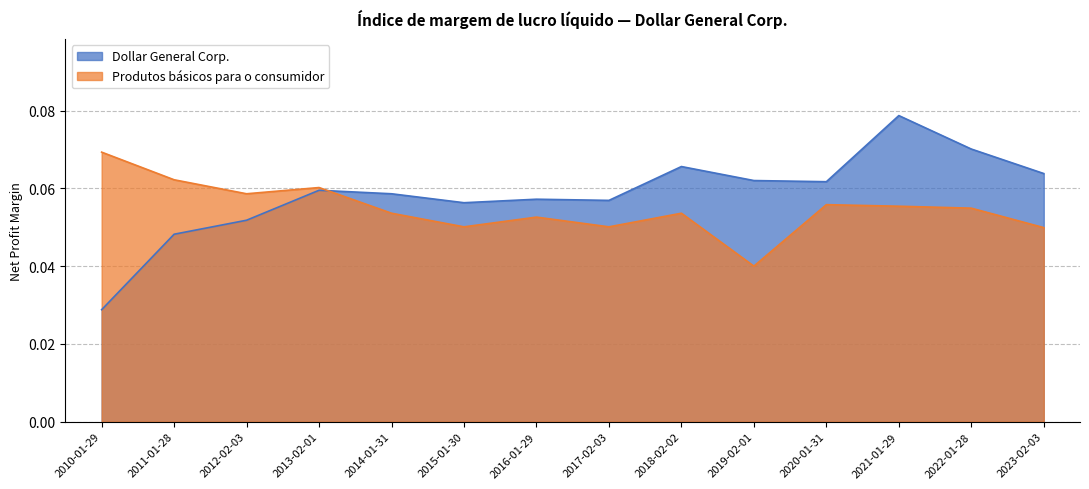

How many distinct data groups are displayed?

2